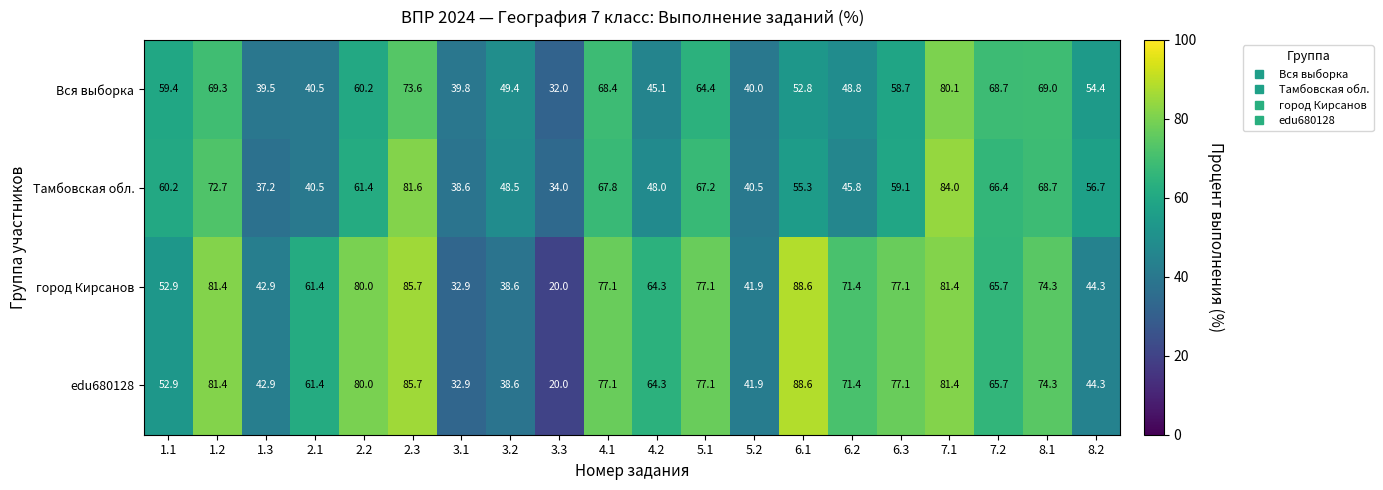

At which category is the sum across all series the highest?

7.1